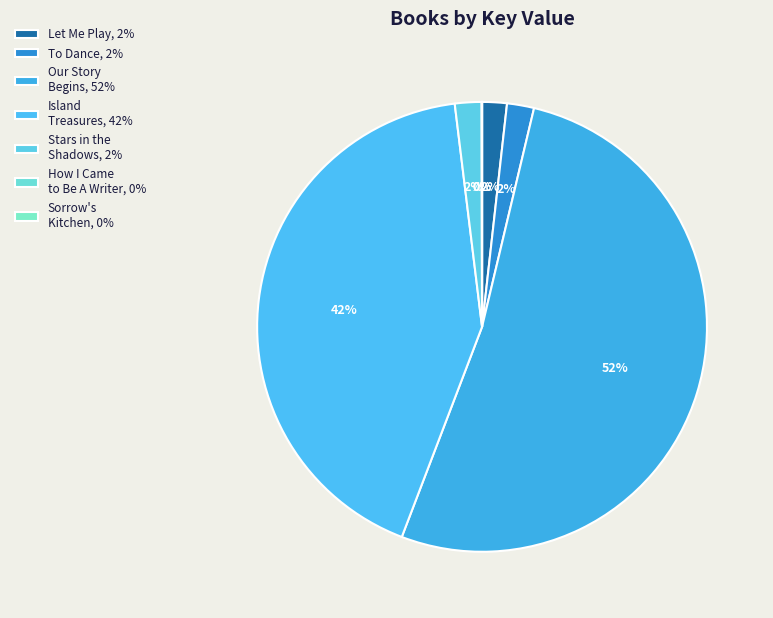

Is the sum of Island Treasures and Our Story Begins greater than half?

Yes